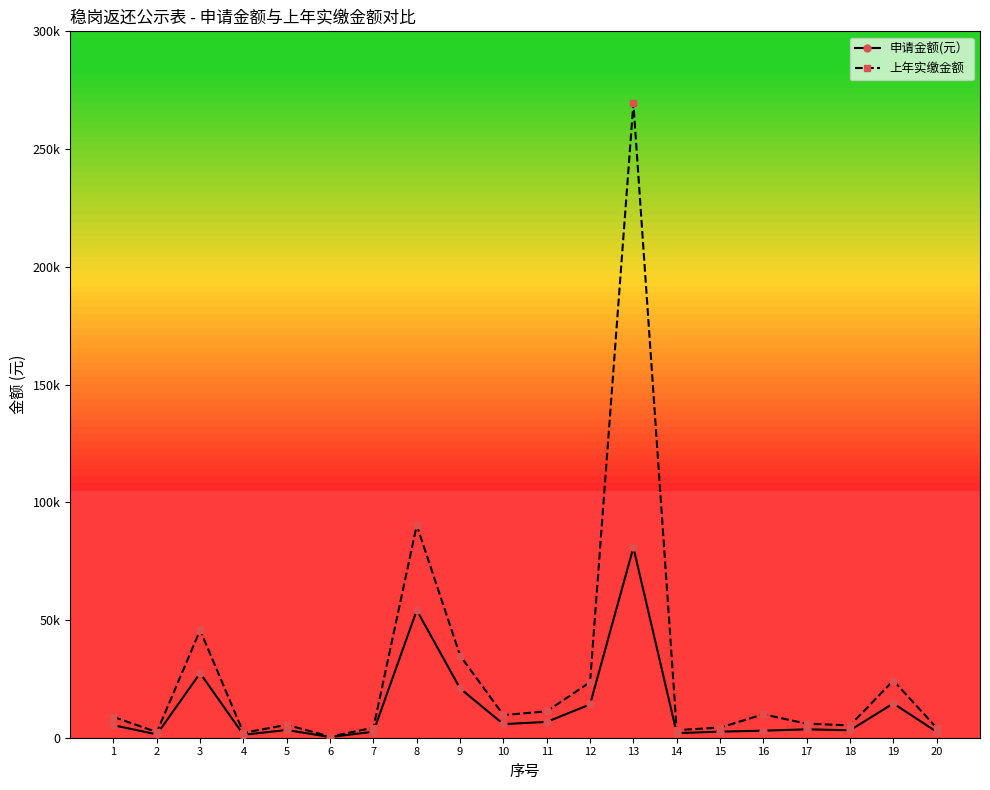

What is the sum of all 申请金额(元） values?

255326.8